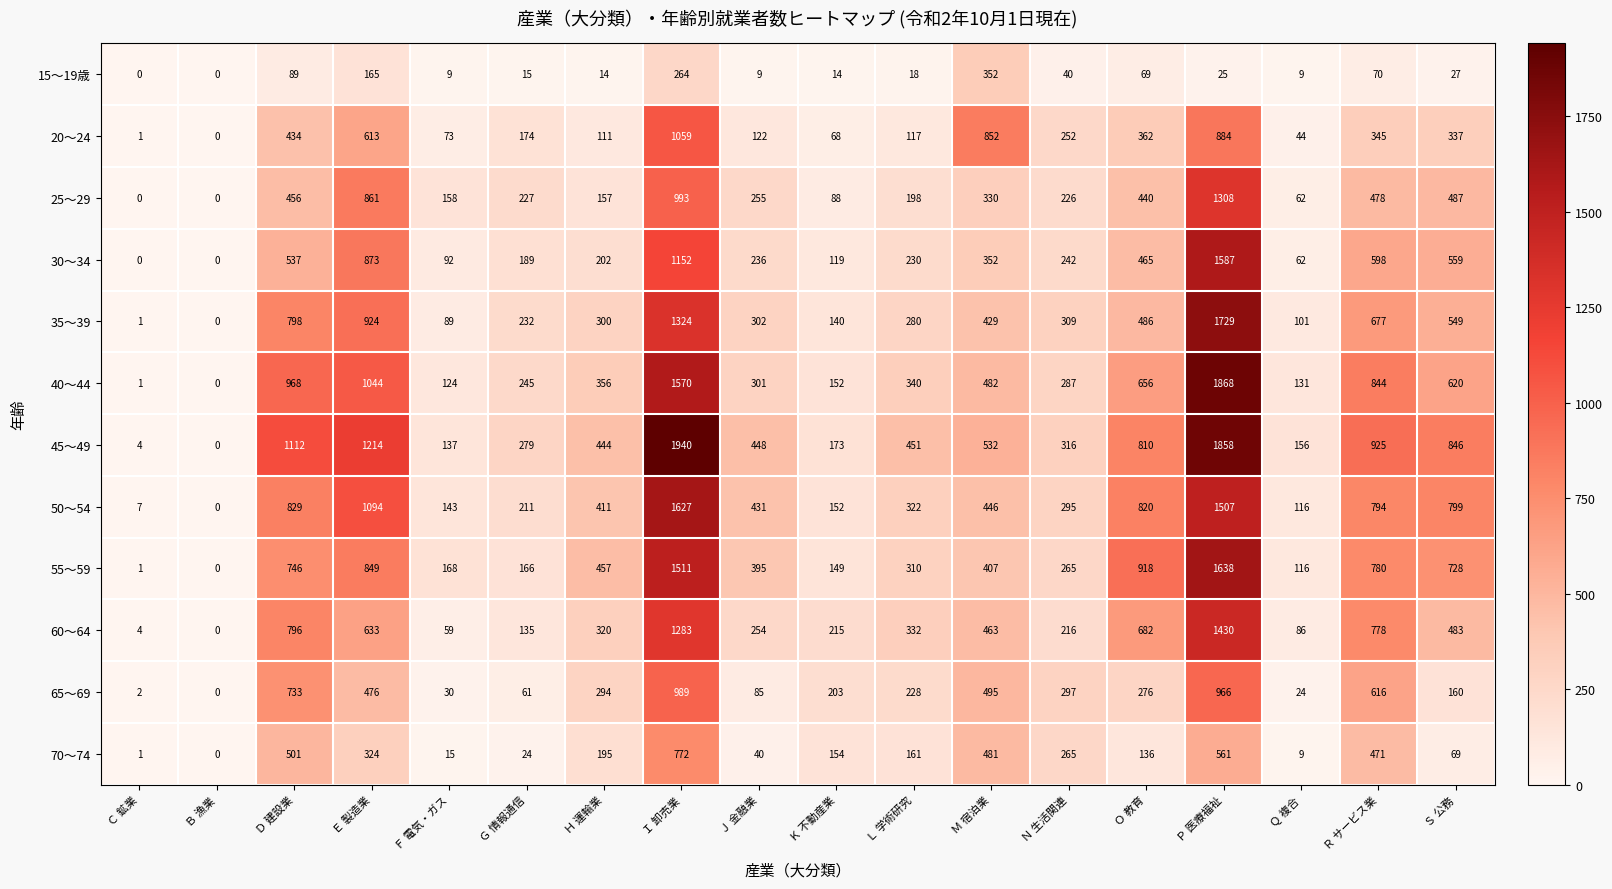

Where does the 25～29 series first go above 255?

Ｄ 建設業